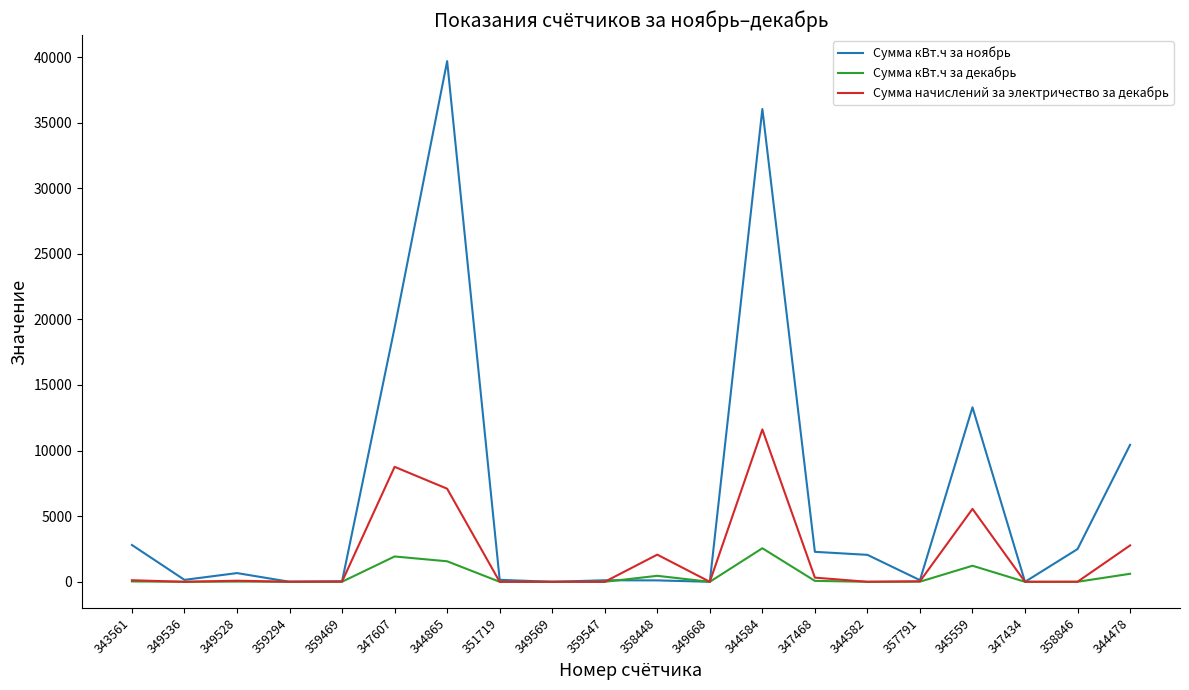

Which series has the widest spread of values?

Сумма кВт.ч за ноябрь